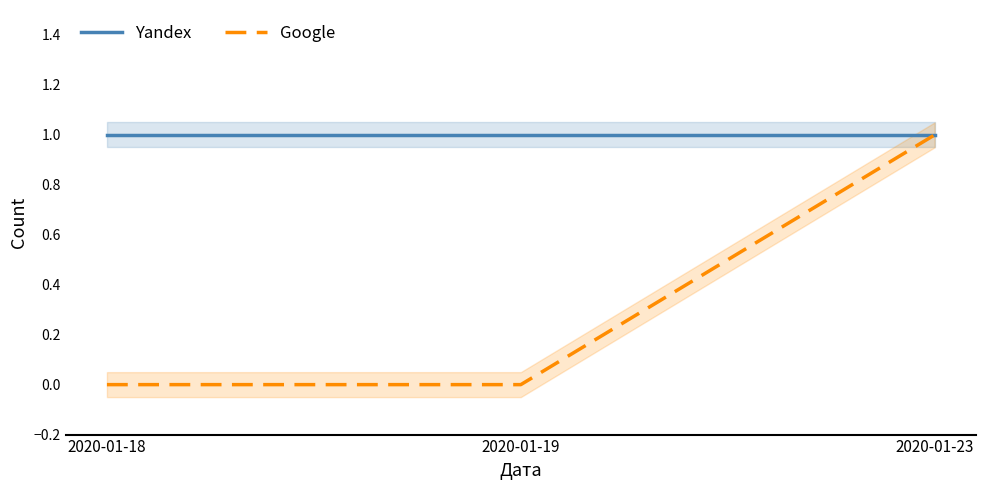

What are all the series names shown in the legend?

Yandex, Google